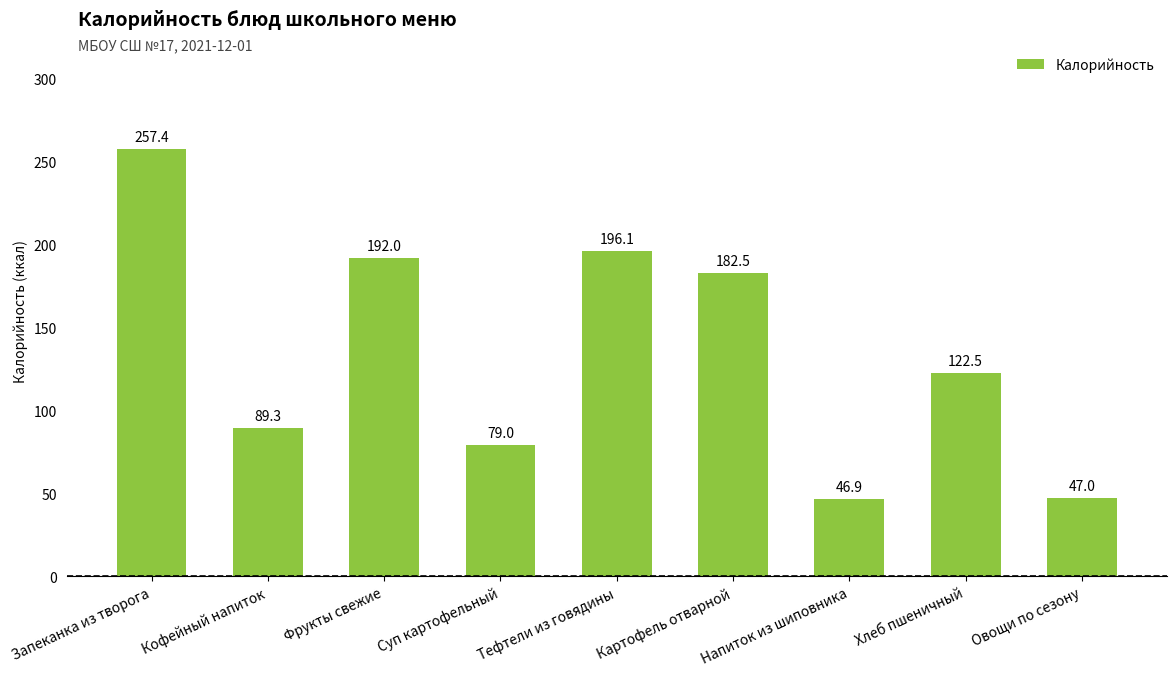

Reading left to right, what are all the values shown in this chart?

257.4	89.3	192.0	79.0	196.1	182.5	46.9	122.5	47.0